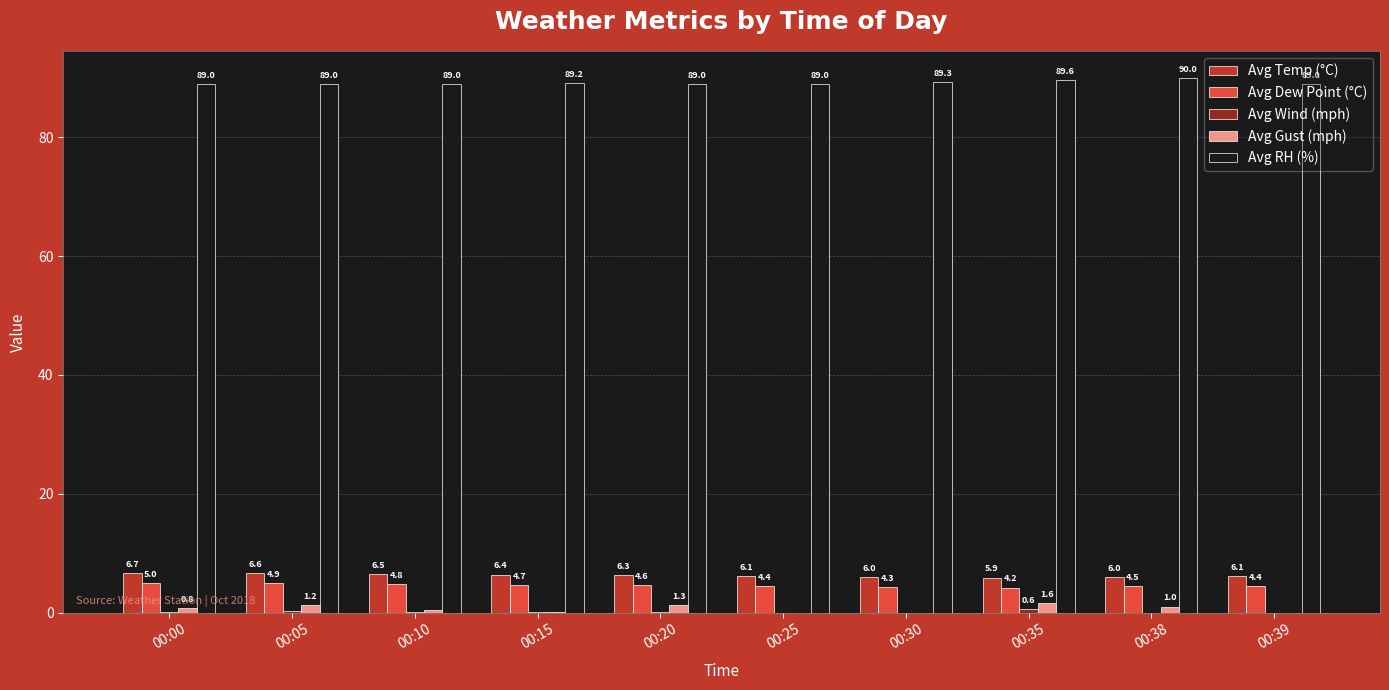

Is the value of Avg Dew Point (°C) at 00:15 greater than the value of Avg Gust (mph) at 00:15?

Yes